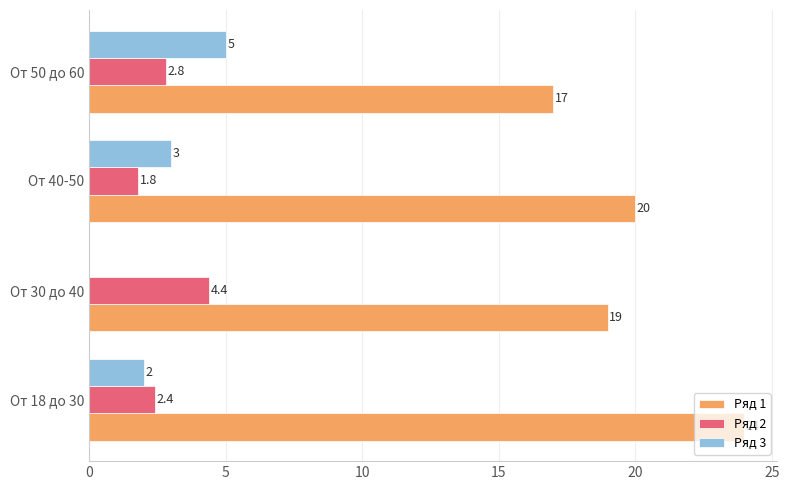

What is the sum of the Ряд 1 values at От 30 до 40 and От 18 до 30?

43.0